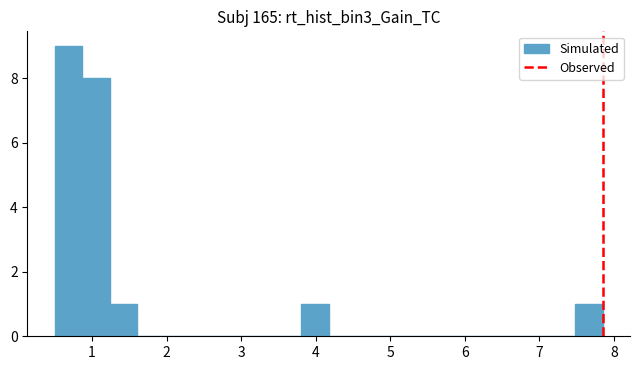

Around what value on the x-axis is the tallest bar? Give the approximate position of its centre, as read against the axis.

0.7